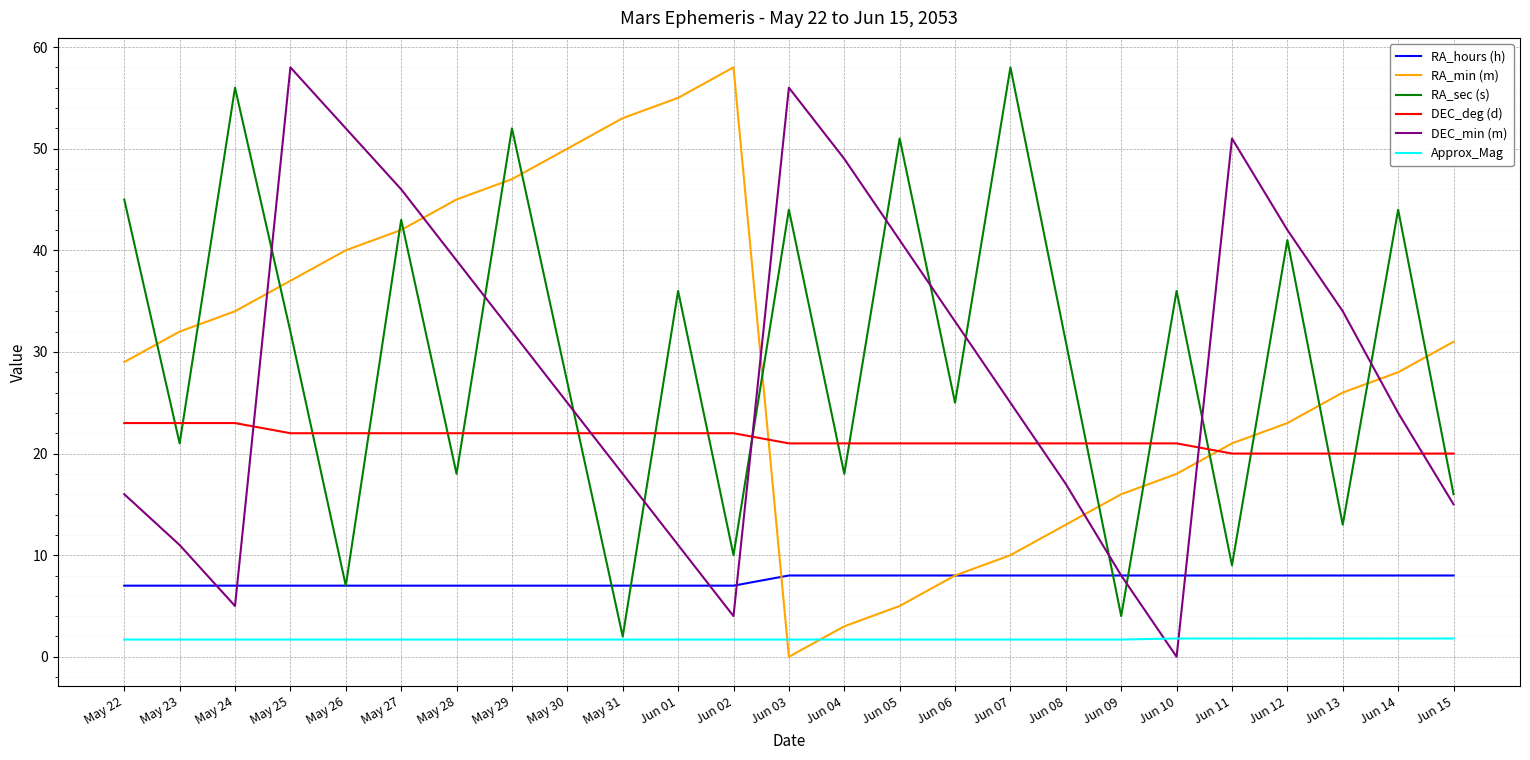

The DEC_deg (d) series shows 22.0 at May 31. True or false?

True